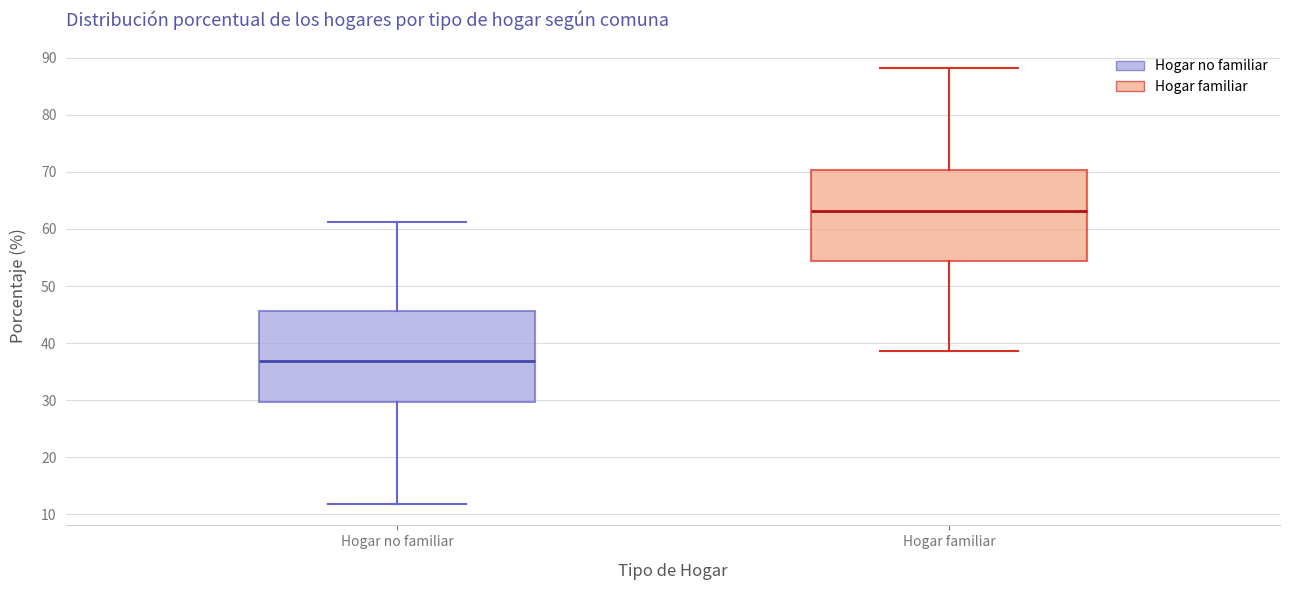

Reading left to right, read every box against the y-axis: the position of its median line, the range the box covers, and the ends of its whiskers. The values are not printed on the chart, so give them approximately, as read against the axis.

Hogar no familiar: median 37, box 30 to 46, whiskers 12 to 61
Hogar familiar: median 63, box 54 to 70, whiskers 39 to 88